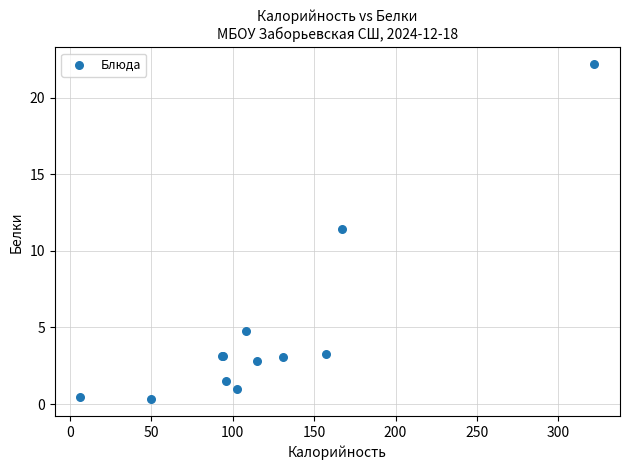

What Y value in the scatter plot is closest to 11?

11.4